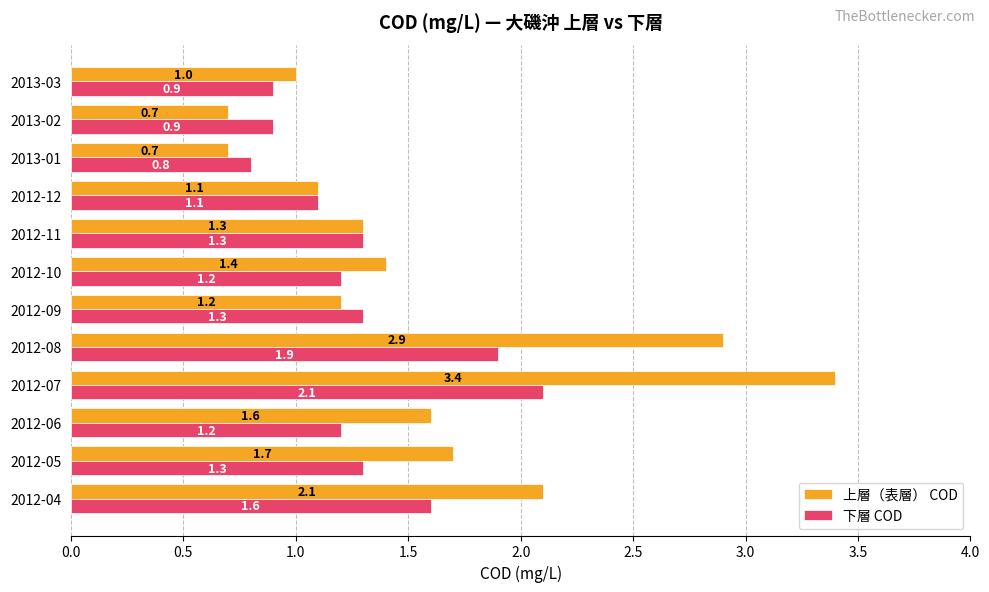

What is the maximum value shown in the chart?

3.4